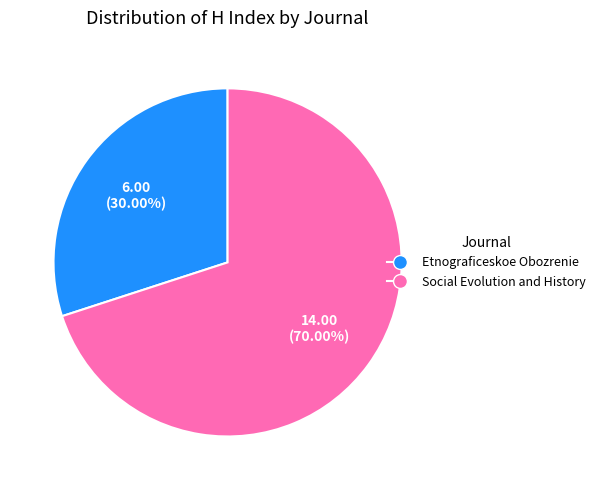

How many segments does this pie chart have?

2